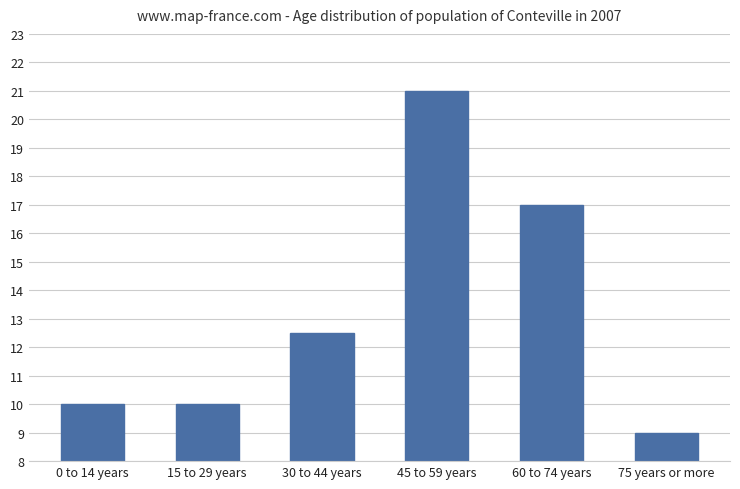

How many bars are there in total?

6